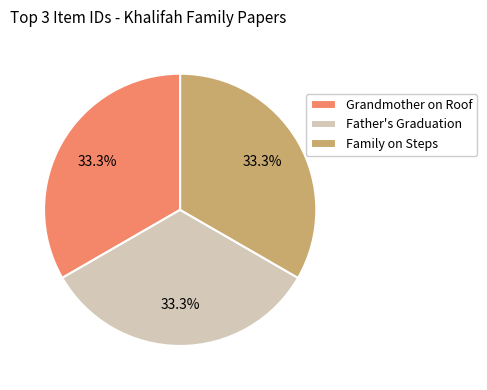

How much of the chart is everything except Grandmother on Roof?

66.7%